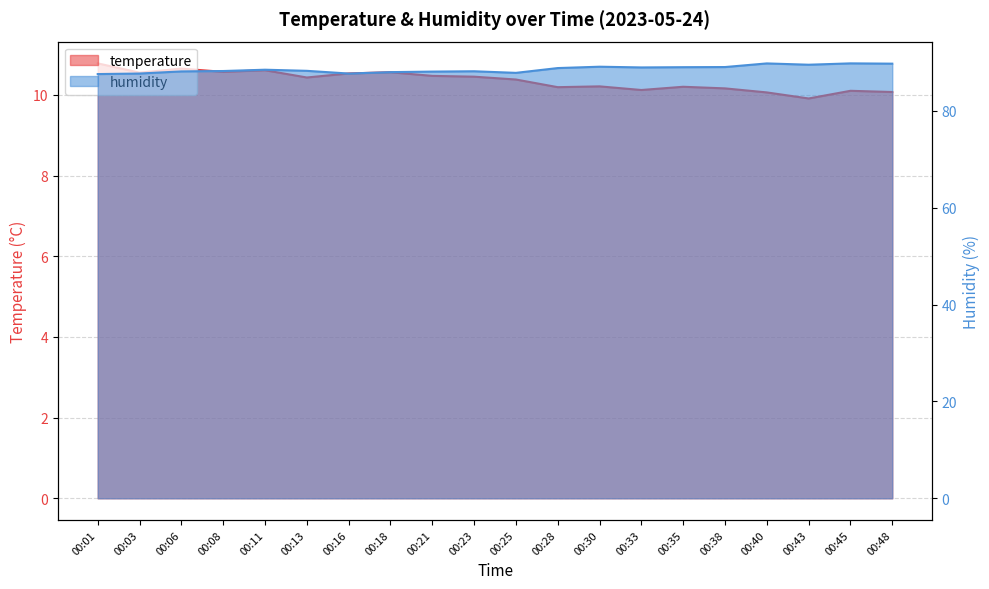

Is the value of temperature at 00:18 greater than the value of humidity at 00:25?

No